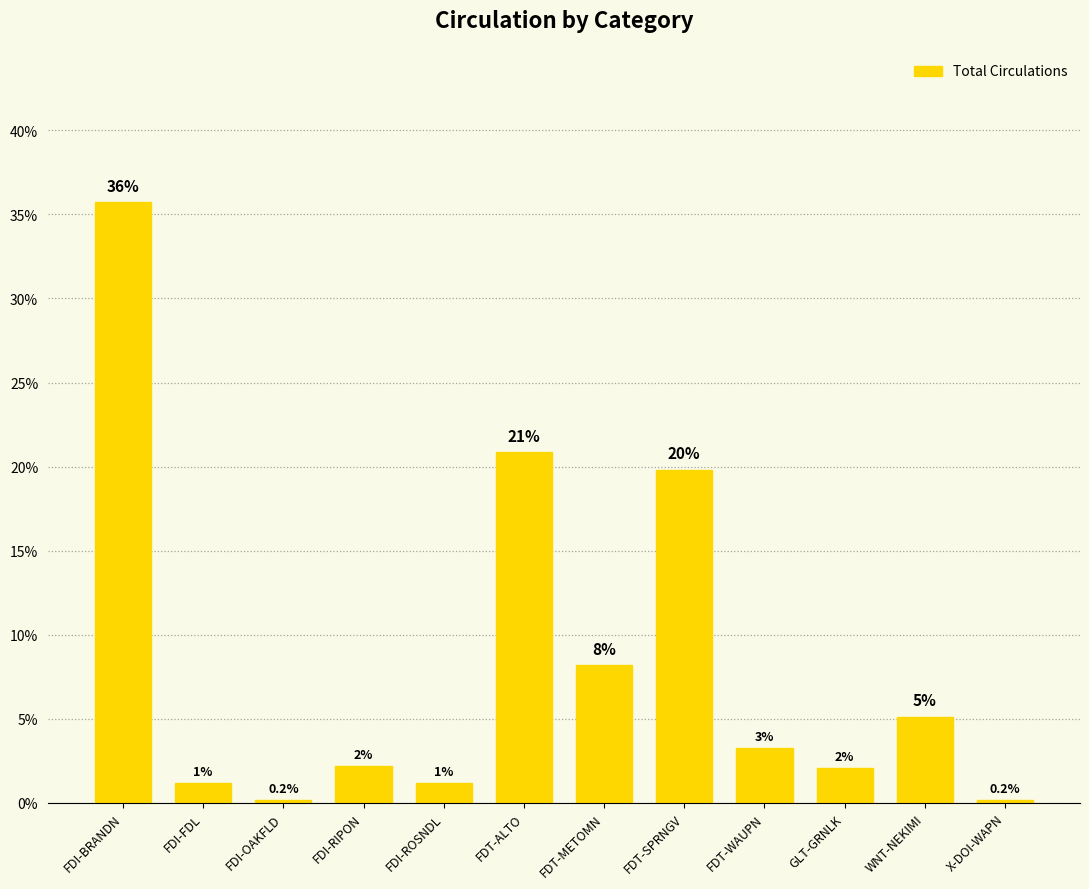

Between GLT-GRNLK and FDI-BRANDN, which is larger?

FDI-BRANDN